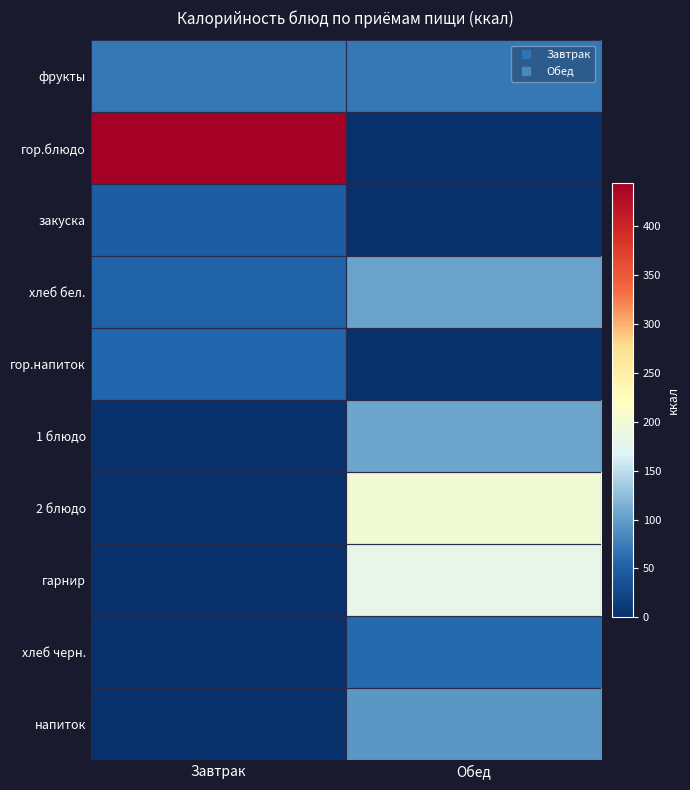

Reading left to right, what are all the values shown in this chart?

фрукты: Завтрак=70.5	Обед=70.5
гор.блюдо: Завтрак=444.1	Обед=0.0
закуска: Завтрак=48.1	Обед=0.0
хлеб бел.: Завтрак=52.4	Обед=105.8
гор.напиток: Завтрак=56.9	Обед=0.0
1 блюдо: Завтрак=0.0	Обед=106.0
2 блюдо: Завтрак=0.0	Обед=200.2
гарнир: Завтрак=0.0	Обед=181.6
хлеб черн.: Завтрак=0.0	Обед=59.4
напиток: Завтрак=0.0	Обед=94.4